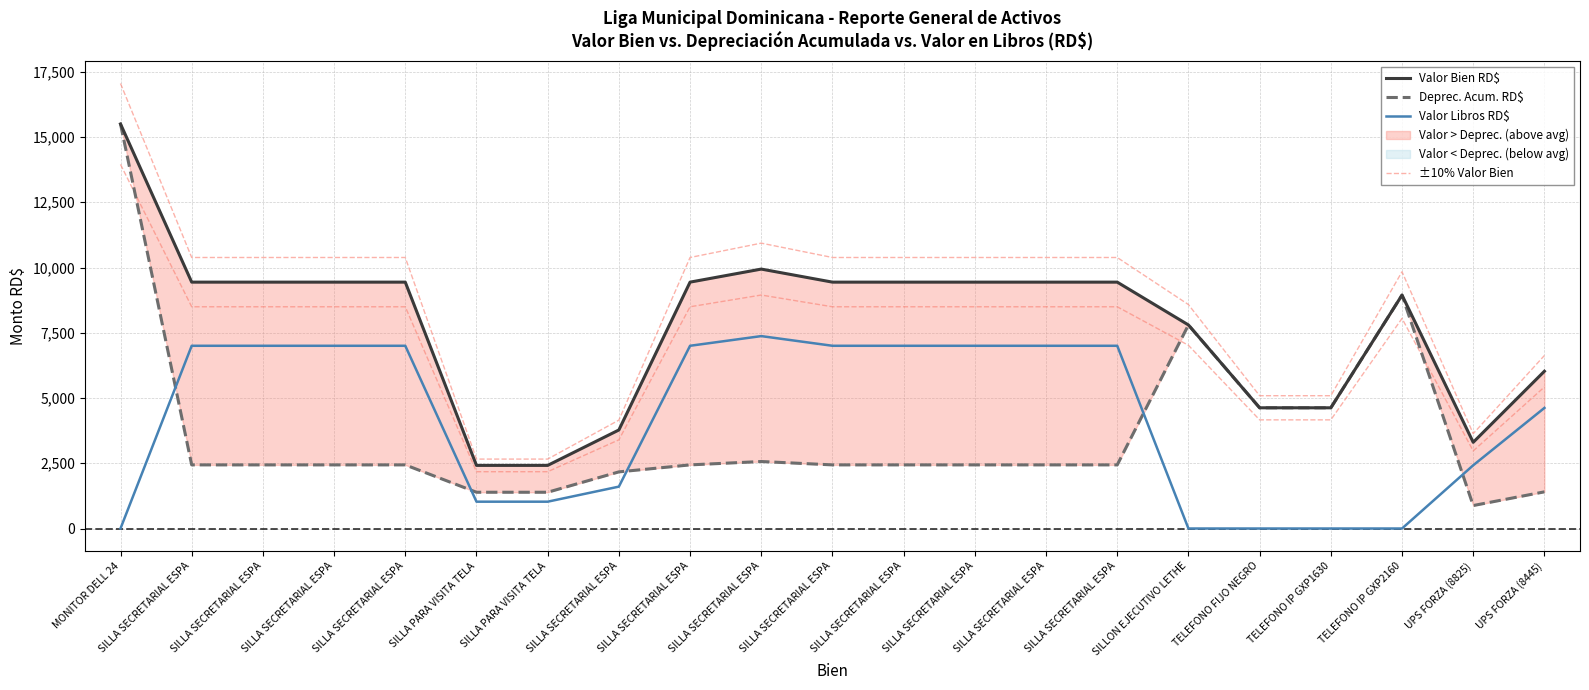

Reading left to right, transcribe all the data shown in this chart.

Valor Bien RD$: 15501.0	9440.0	9440.0	9440.0	9440.0	2419.0	2419.0	3776.0	9440.0	9940.0	9440.0	9440.0	9440.0	9440.0	9440.0	7800.0	4626.0	4626.0	8944.0	3304.0	6026.3
Deprec. Acum. RD$: 15500.0	2438.4	2438.4	2438.4	2438.4	1390.3	1390.3	2170.6	2438.4	2567.6	2438.4	2438.4	2438.4	2438.4	2438.4	7799.0	4625.0	4625.0	8943.0	880.8	1405.9
Valor Libros RD$: 1.0	7001.6	7001.6	7001.6	7001.6	1028.7	1028.7	1605.4	7001.6	7372.4	7001.6	7001.6	7001.6	7001.6	7001.6	1.0	1.0	1.0	1.0	2423.2	4620.4
±10% Valor Bien: 17051.1	10384.0	10384.0	10384.0	10384.0	2660.9	2660.9	4153.6	10384.0	10934.0	10384.0	10384.0	10384.0	10384.0	10384.0	8580.0	5088.6	5088.6	9838.4	3634.4	6628.9